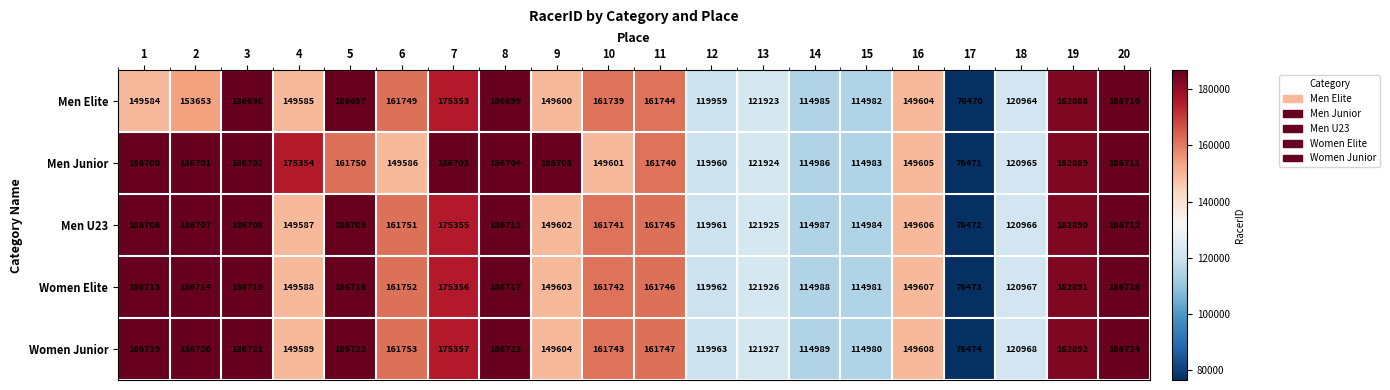

At which category is the sum across all series the highest?

20